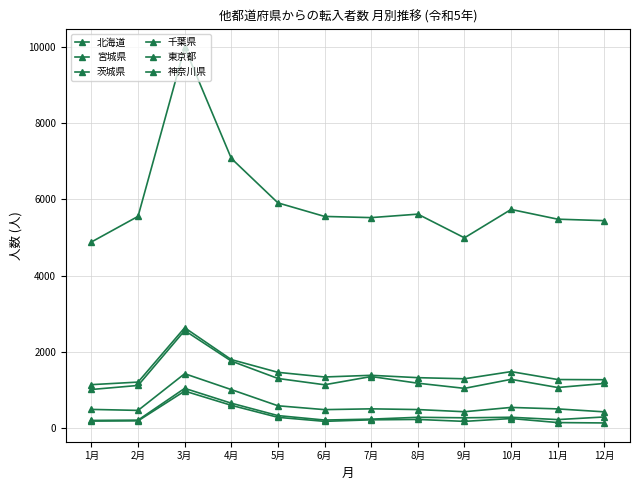

What is the label of the 8th point from the left?

8月